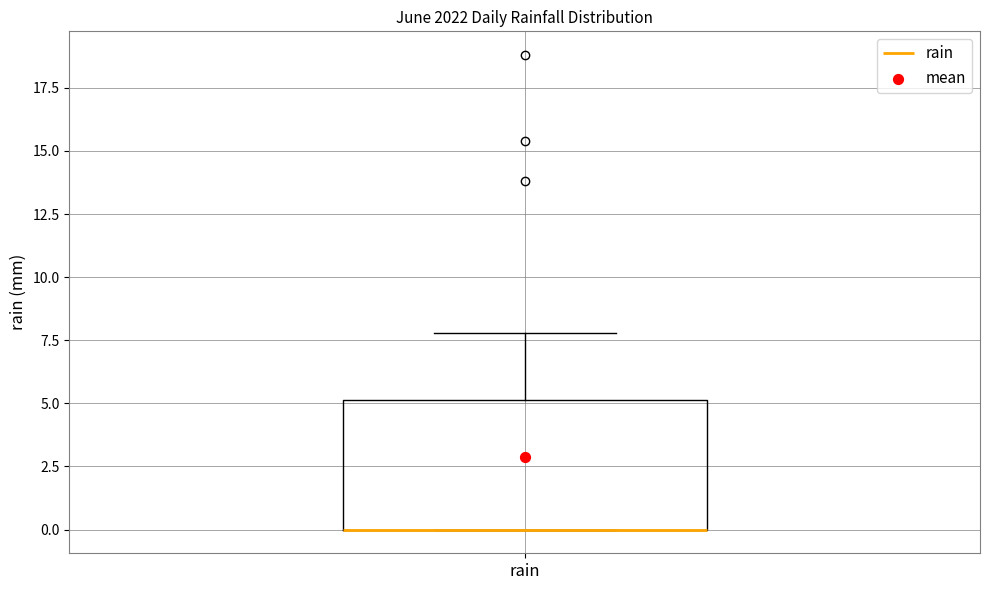

Read this box plot against the y-axis: the position of the median line, the range covered by the box, and the ends of both whiskers. The values are not printed on the chart, so give them approximately, as read against the axis.

median 0 (drawn on the box's lower edge), box 0 to 5, whiskers 0 to 8